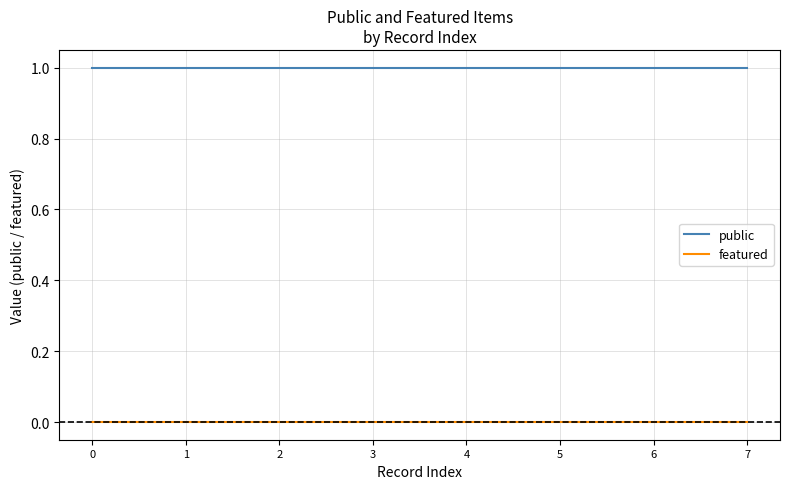

Reading right to left, extract all data points from this chart.

public: 1	1	1	1	1	1	1	1
featured: 0	0	0	0	0	0	0	0